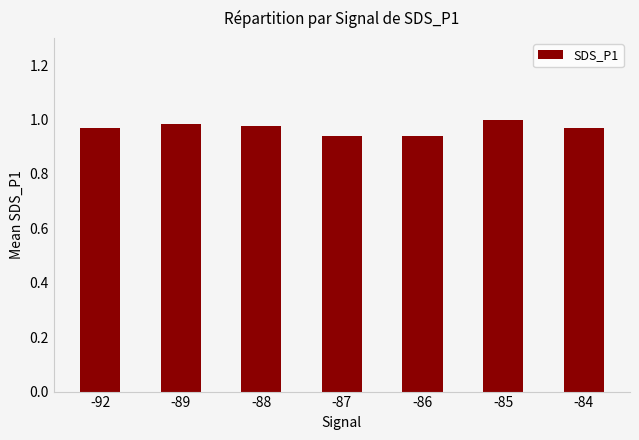

What is the sum of the values at -87 and -86?

1.9